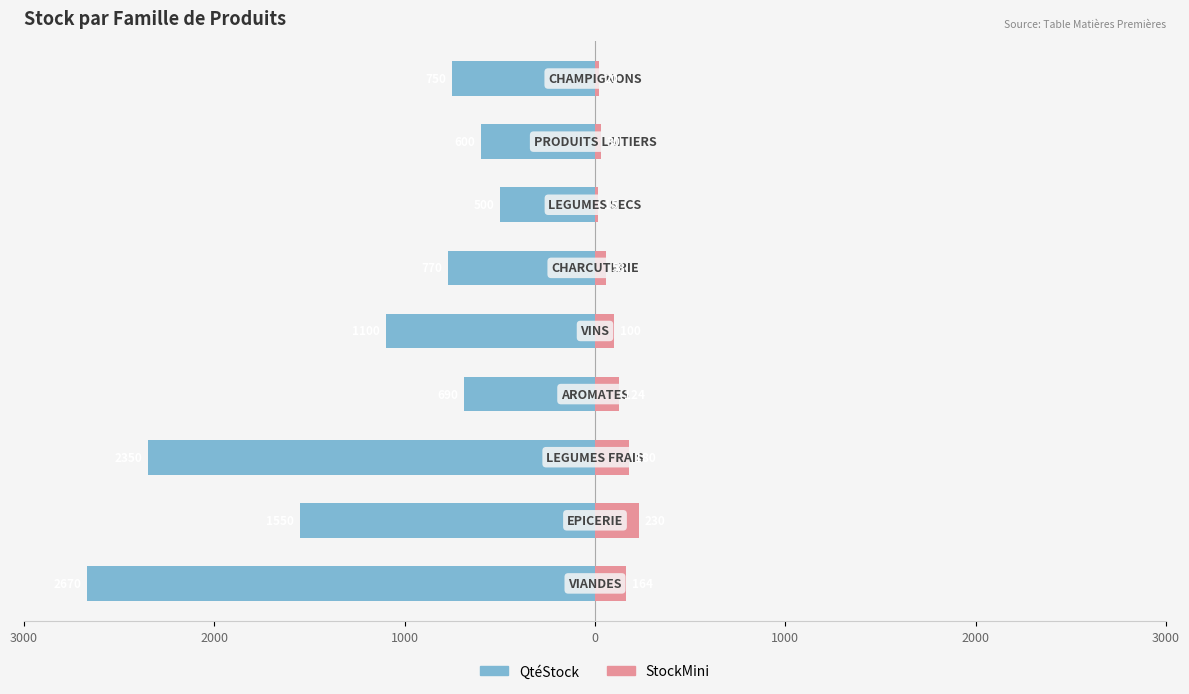

Which series changed the most between 0 and 2000?

QtéStock